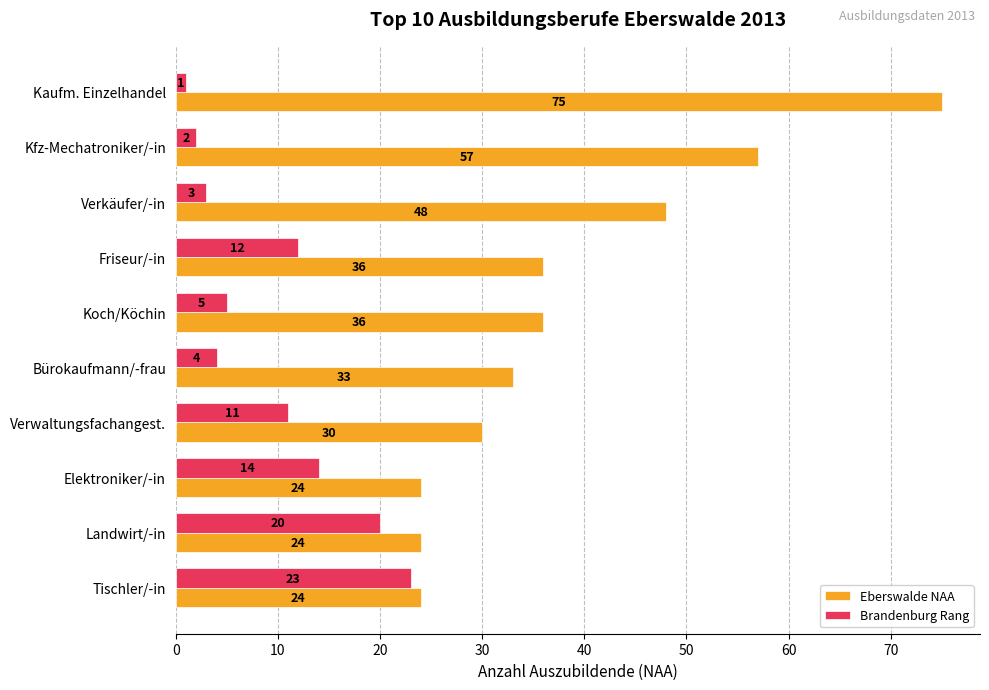

Which series has the largest total across all categories?

Eberswalde NAA